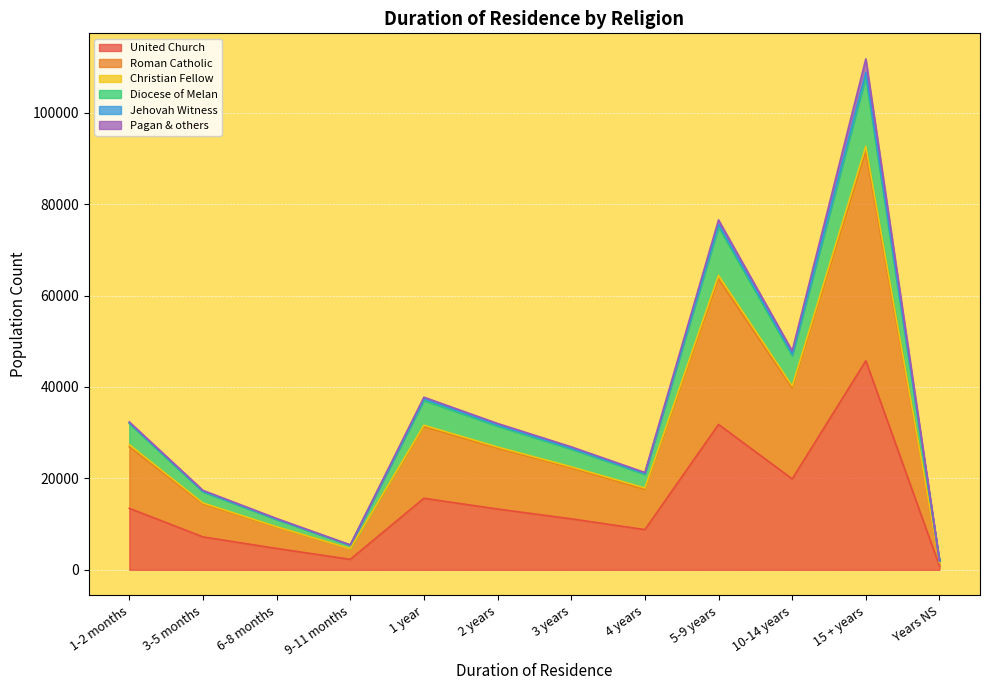

True or false: Christian Fellow has a value of 41 at 9-11 months.

True